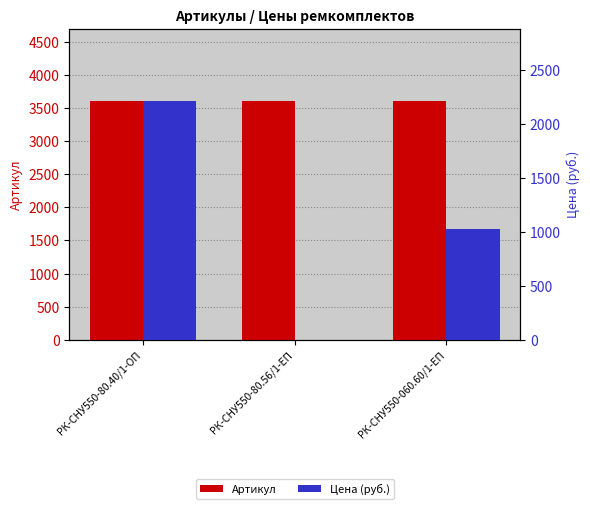

Where is Цена (руб.) nearest to the value 1106?

РК-СНУ550-060.60/1-ЕП